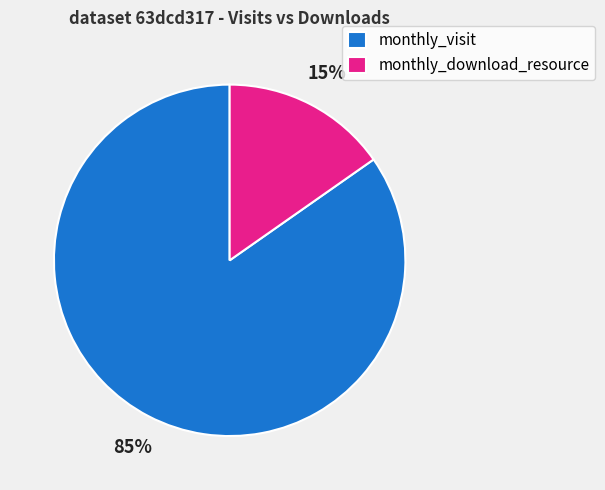

To the nearest percent, what is the average slice percentage?

50%